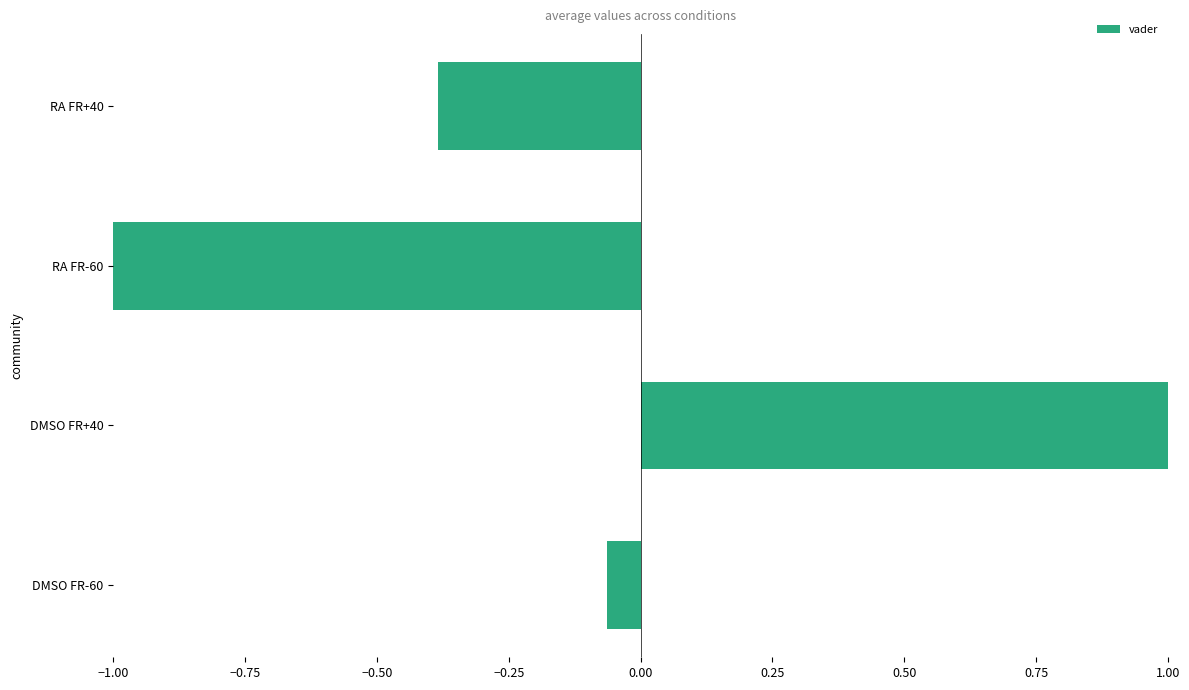

Rank the categories by value from highest to lowest.

DMSO FR+40, DMSO FR-60, RA FR+40, RA FR-60